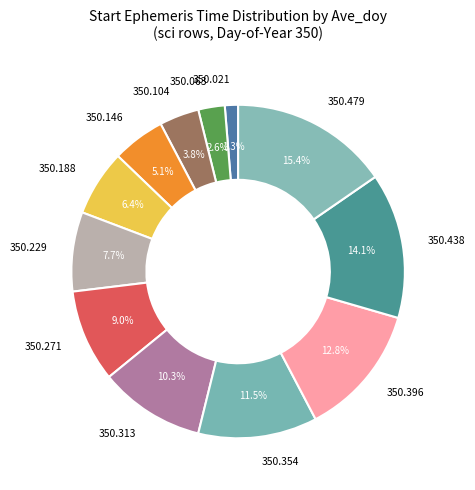

Does any single category account for the majority?

No